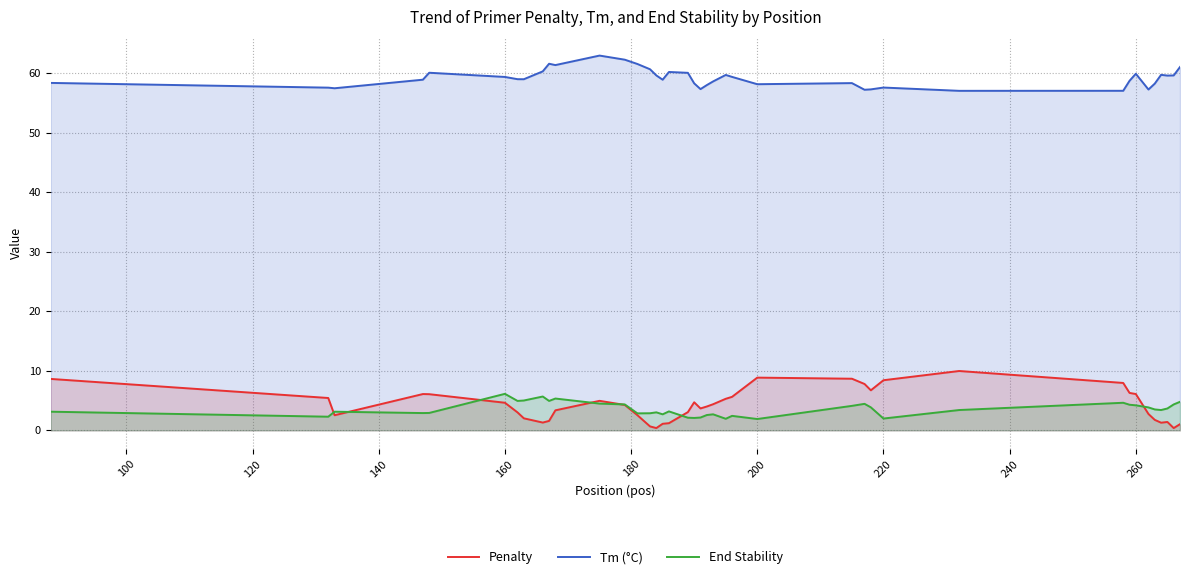

Rank the series by their maximum value, from highest to lowest.

Tm (°C), Penalty, End Stability